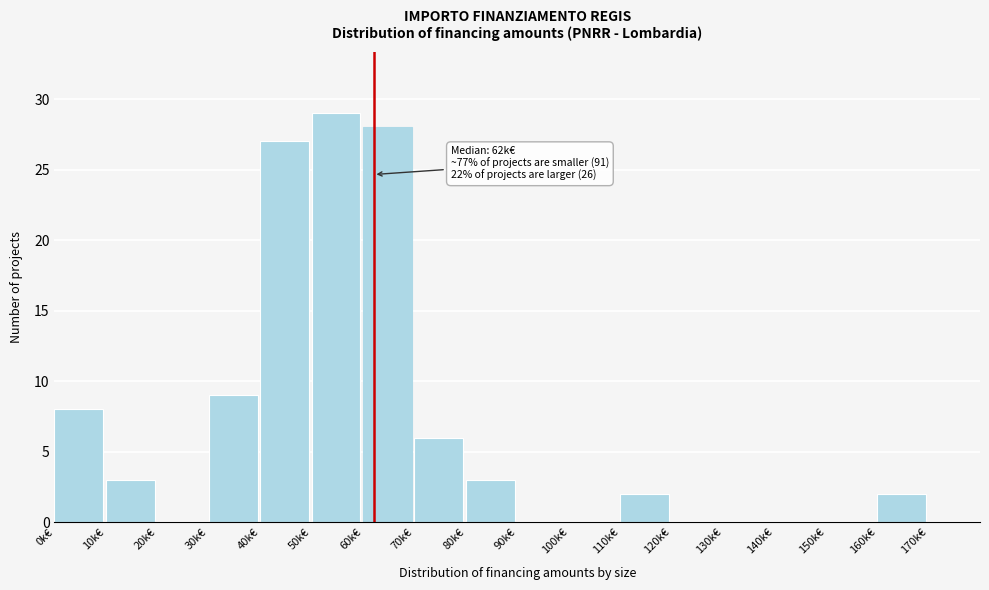

Reading left to right, what are all the values shown in this chart?

0k€=8	10k€=3	20k€=0	30k€=9	40k€=27	50k€=29	60k€=28	70k€=6	80k€=3	90k€=0	100k€=0	110k€=2	120k€=0	130k€=0	140k€=0	150k€=0	160k€=2	170k€=0